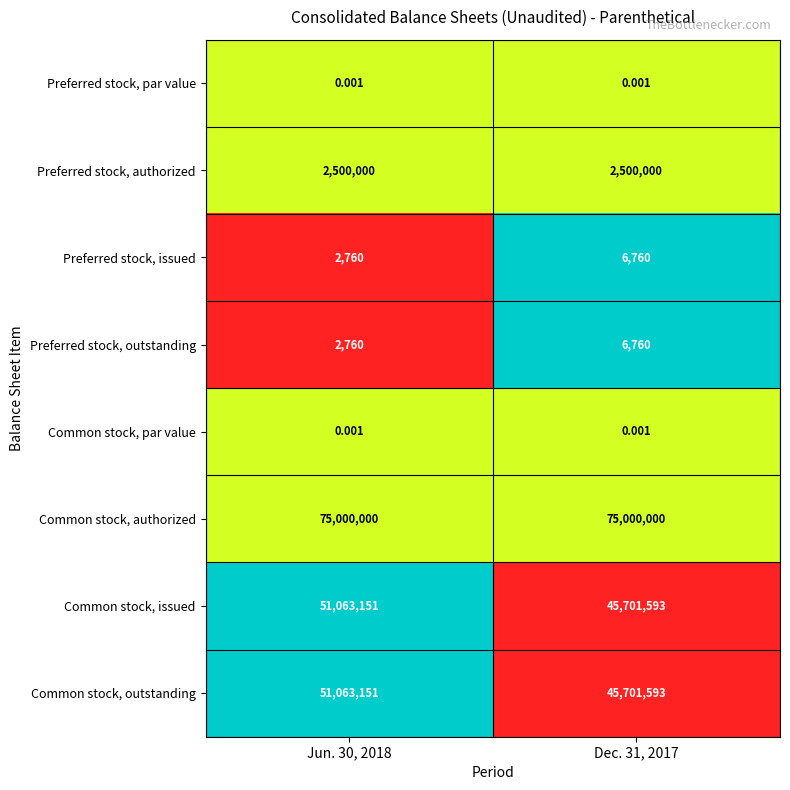

Is the value of Common stock, authorized at Jun. 30, 2018 greater than the value of Preferred stock, outstanding at Jun. 30, 2018?

Yes